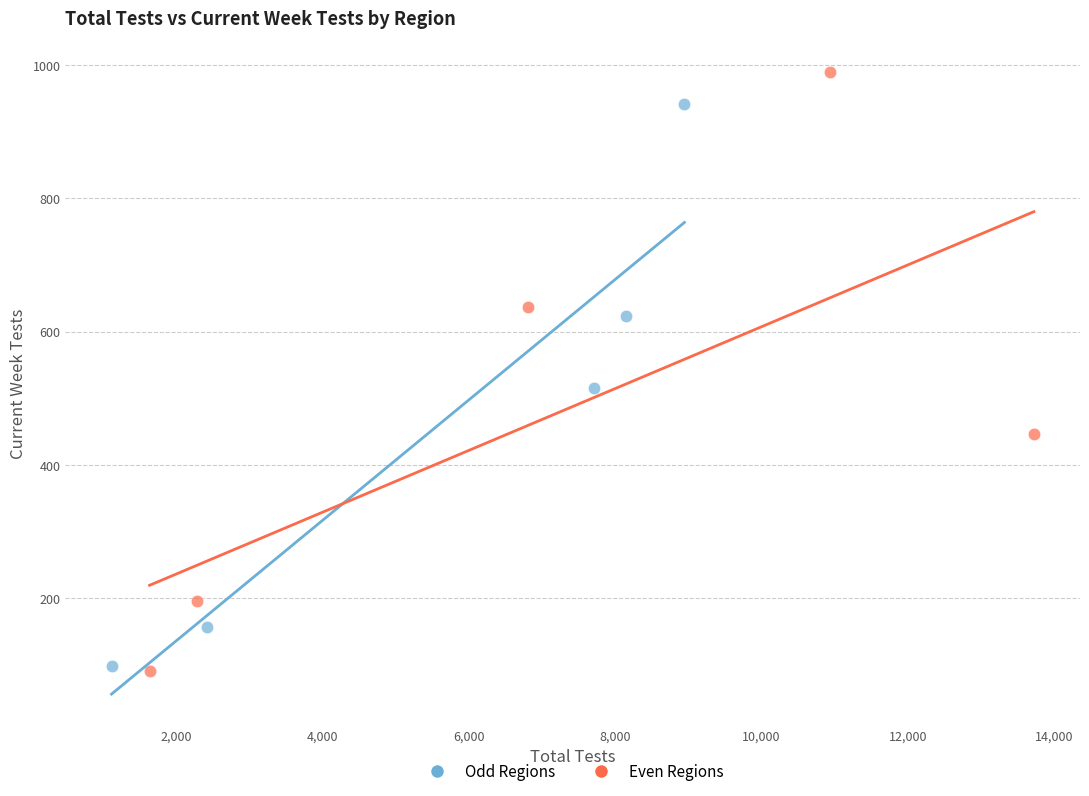

Which series reaches the maximum Y coordinate?

Even Regions